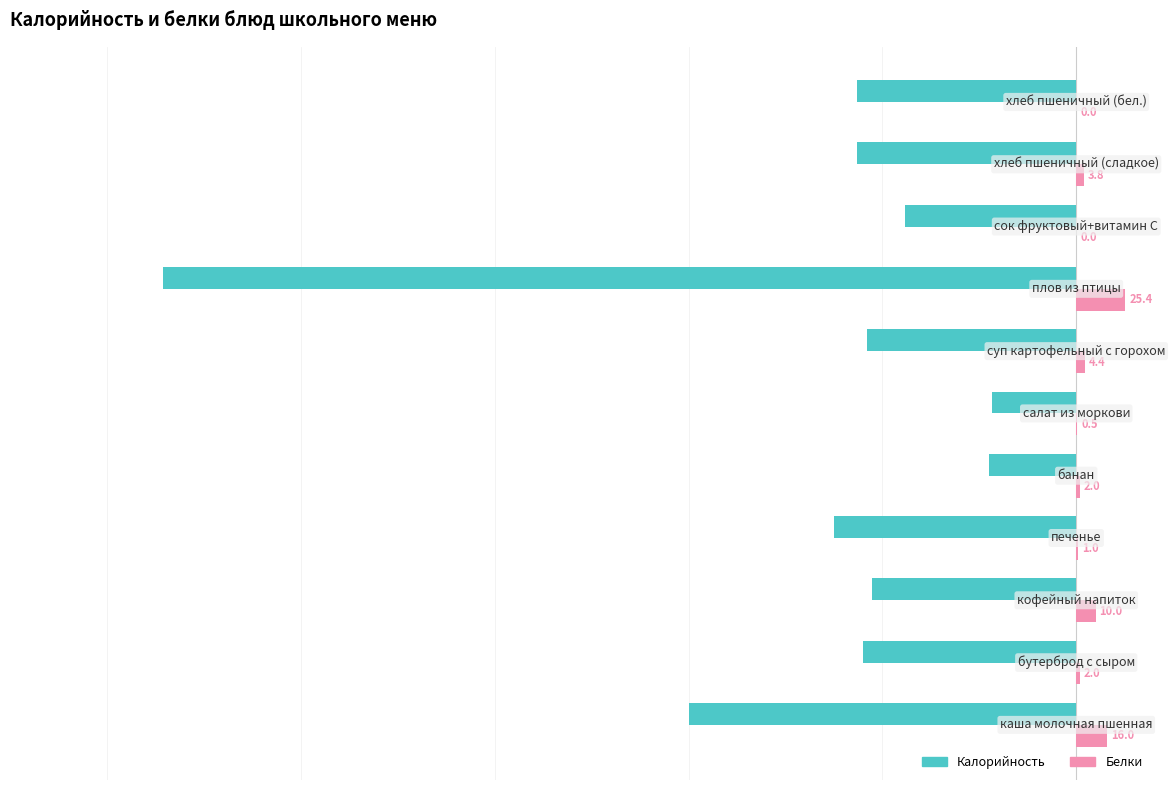

What is the sum of all Белки values?

65.1